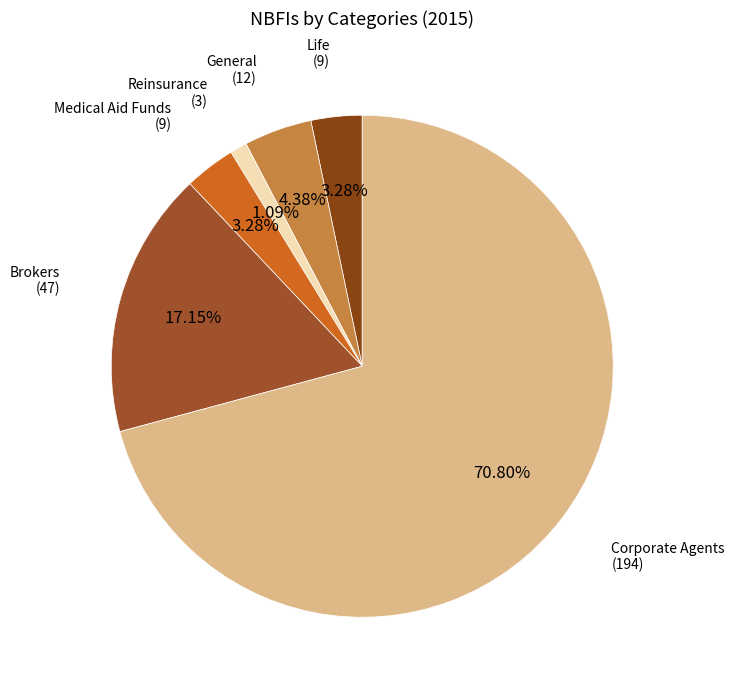

Count the number of slices in the pie.

6